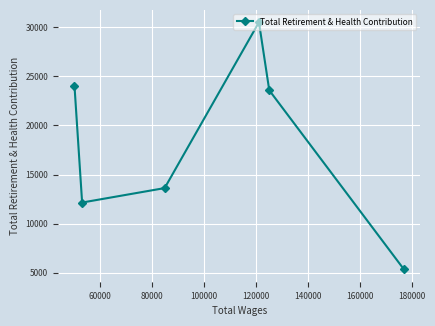

What is the difference between the maximum and minimum values?

25167